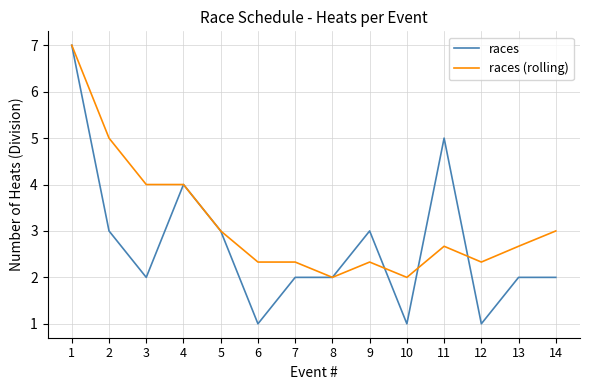

What is the total value across all series at 7?

4.3